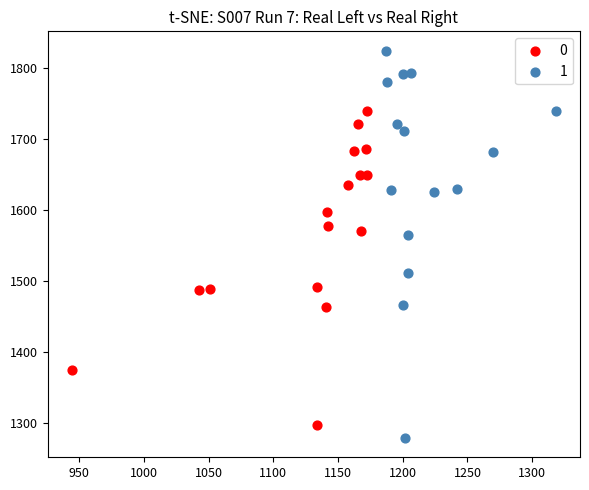

Which series reaches the minimum Y coordinate?

1